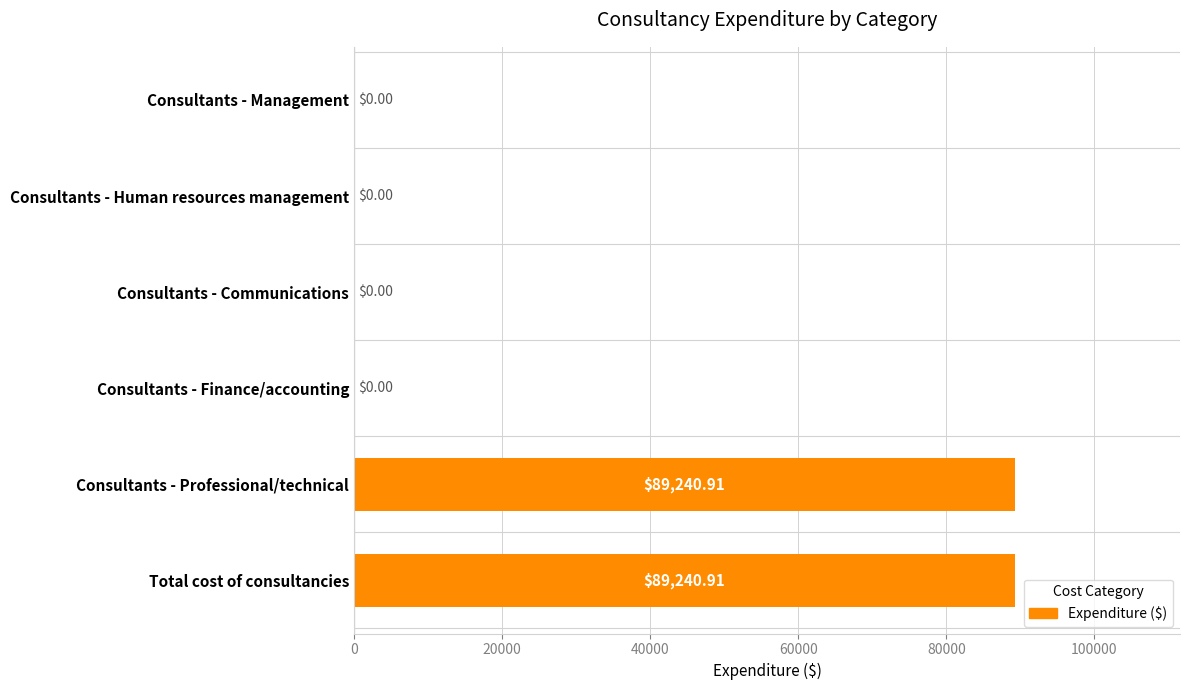

How many positive values are there?

2